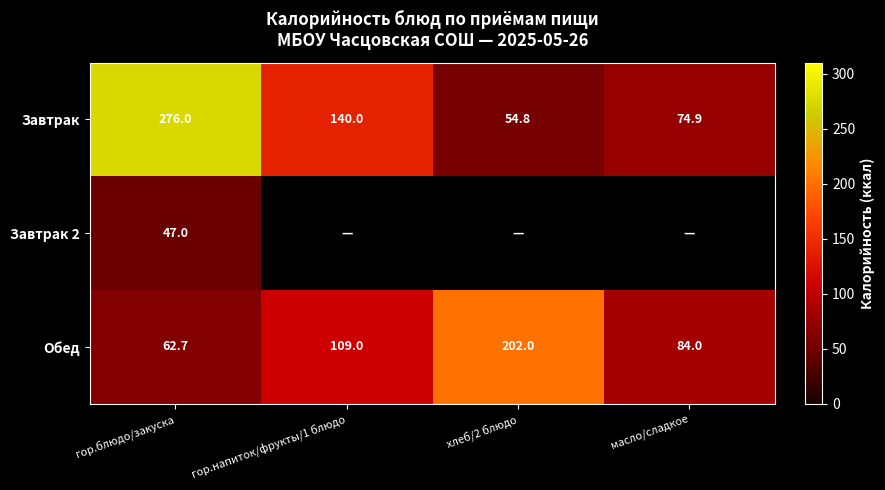

Which label corresponds to the smallest value in the chart?

гор.блюдо/закуска